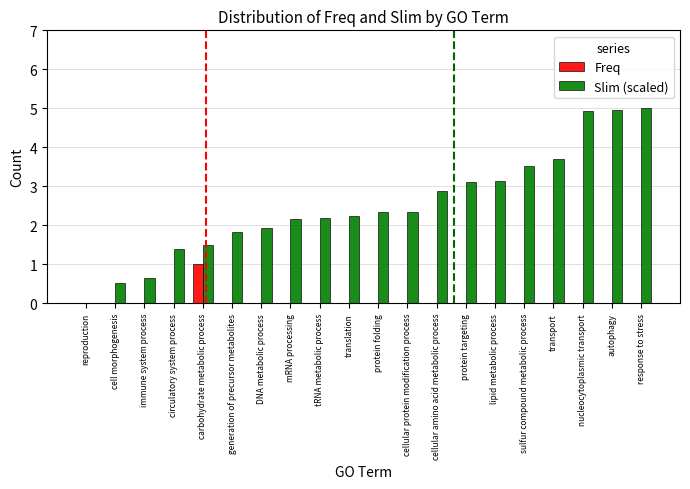

Is the value of Freq at nucleocytoplasmic transport greater than the value of Slim (scaled) at generation of precursor metabolites?

No